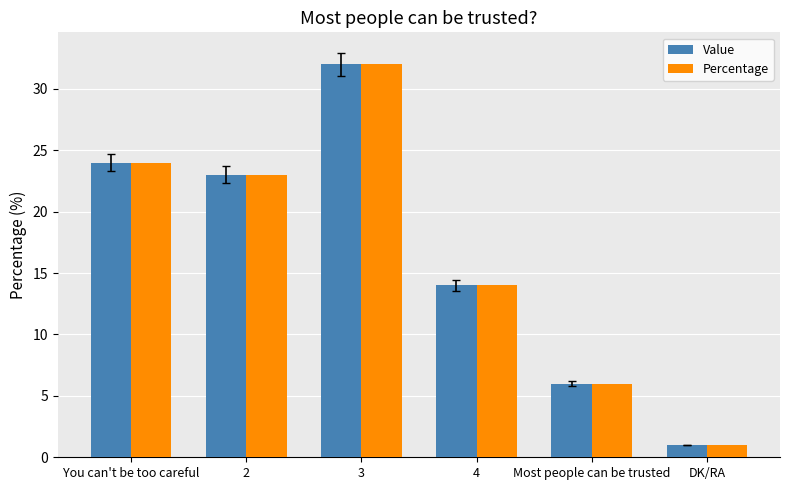

What is the value of the Percentage bar at the 3rd from the left?

32